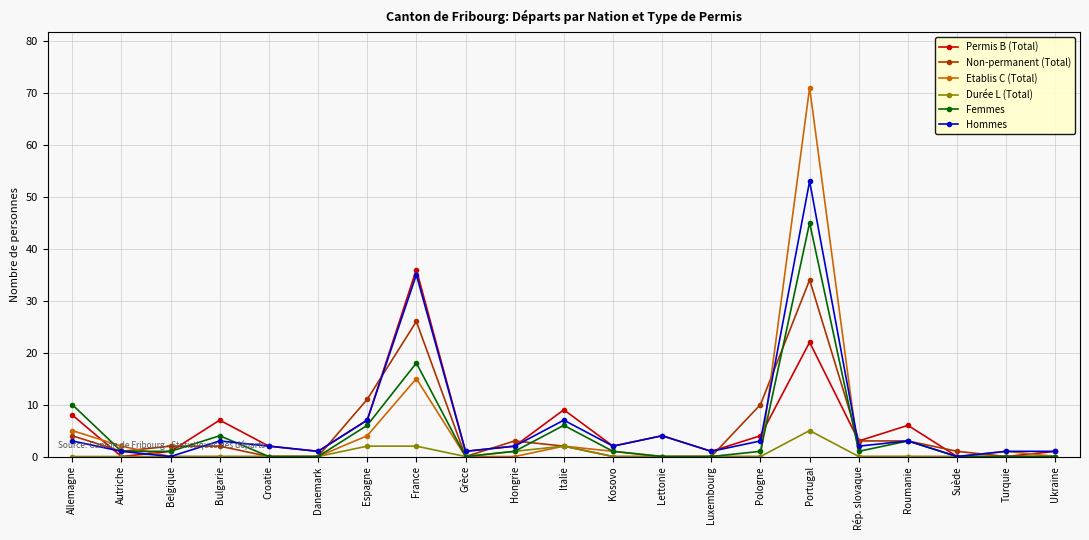

Where does the Non-permanent (Total) series first go above 2?

Allemagne